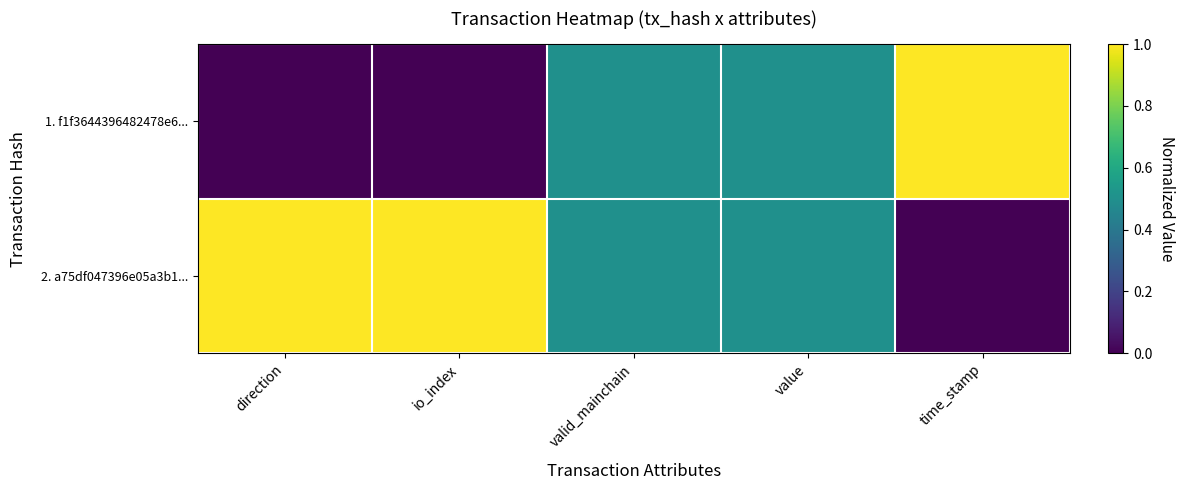

Which category has the highest value across all series?

time_stamp